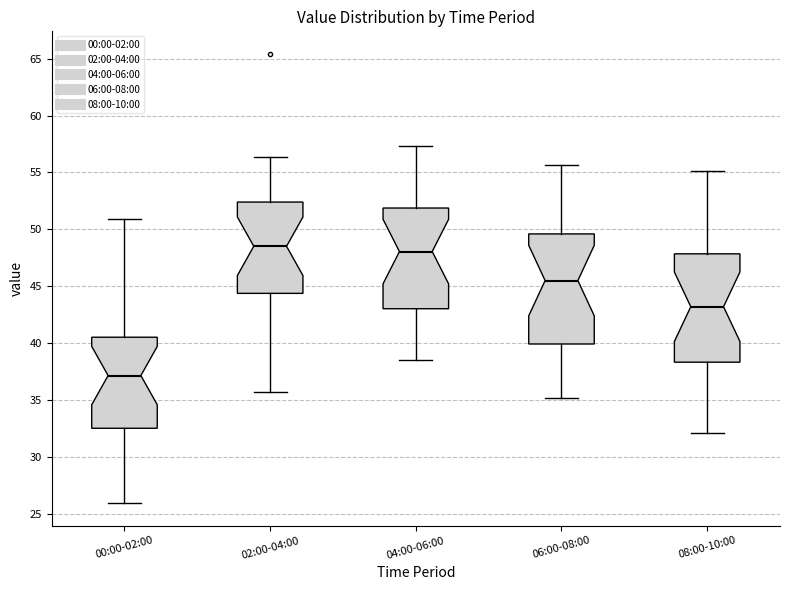

Reading left to right, read every box against the y-axis: the position of its median line, the range the box covers, and the ends of its whiskers. The values are not printed on the chart, so give them approximately, as read against the axis.

00:00-02:00: median 37.0, box 32.5 to 40.5, whiskers 26.0 to 51.0
02:00-04:00: median 48.5, box 44.5 to 52.5, whiskers 35.5 to 56.5
04:00-06:00: median 48.0, box 43.0 to 52.0, whiskers 38.5 to 57.5
06:00-08:00: median 45.5, box 40.0 to 49.5, whiskers 35.0 to 55.5
08:00-10:00: median 43.0, box 38.5 to 48.0, whiskers 32.0 to 55.0